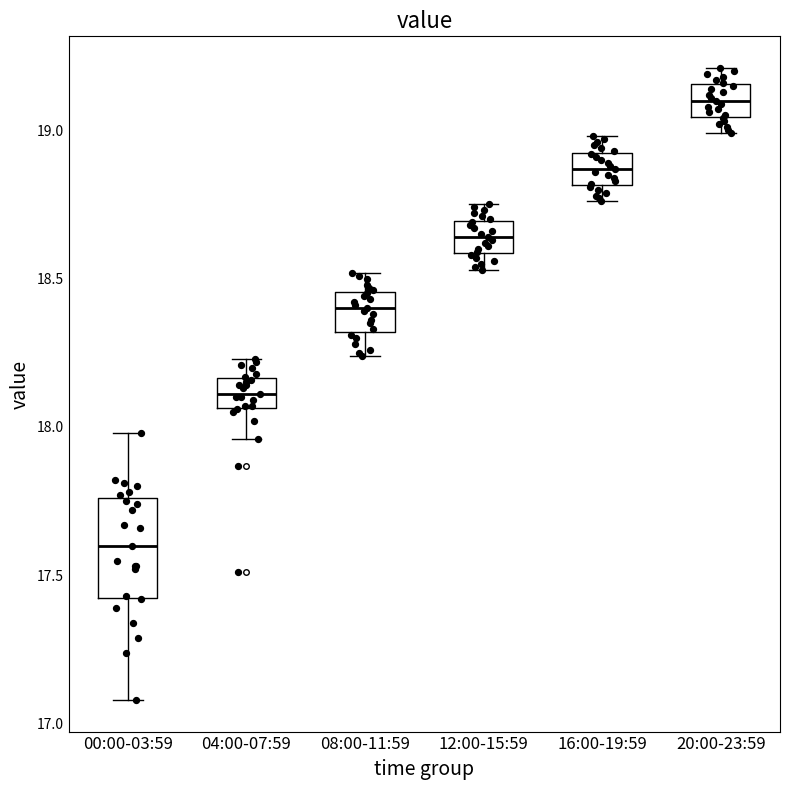

Where does the upper whisker of the box for 16:00-19:59 end on the y-axis? The values are not printed on the chart, so give them approximately, as read against the axis.

19.00